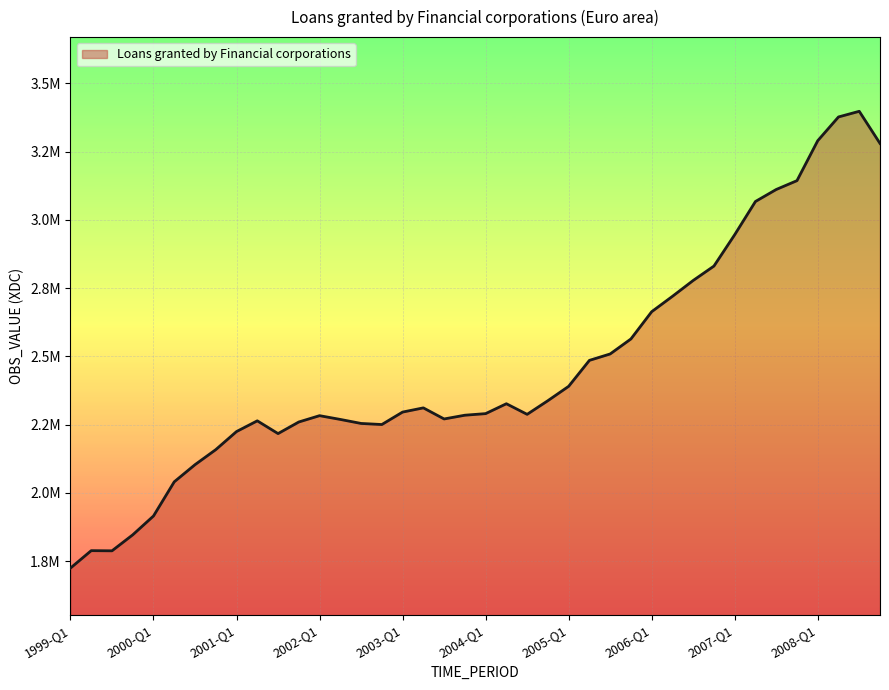

Does the chart have visible grid lines?

Yes